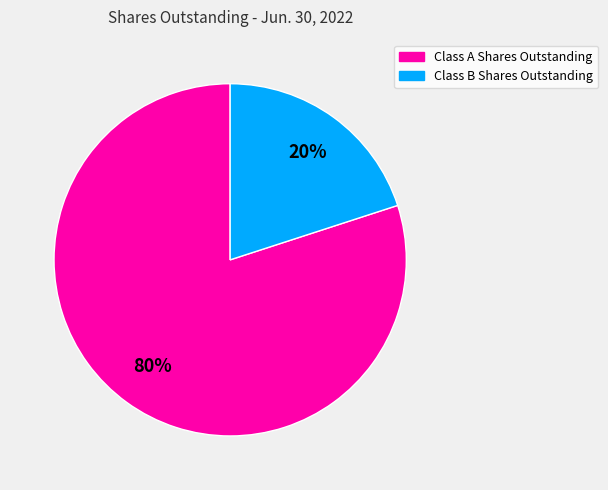

To the nearest percent, what portion does Class A Shares Outstanding represent?

80%